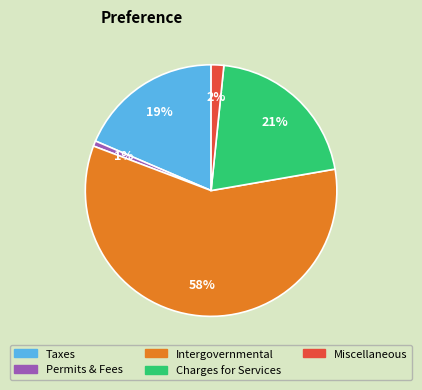

Is it true that Taxes is 29% of the pie?

False